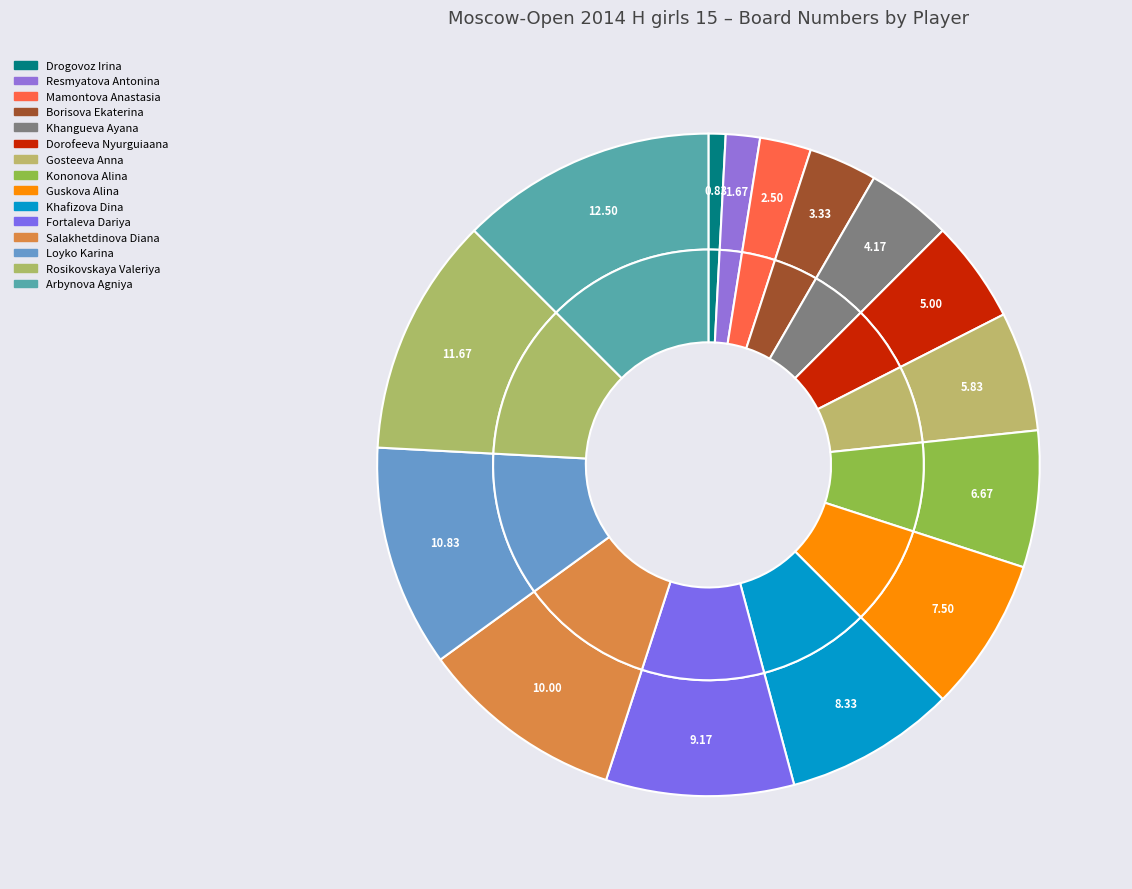

Does Borisova Ekaterina account for over 50% of the chart?

No